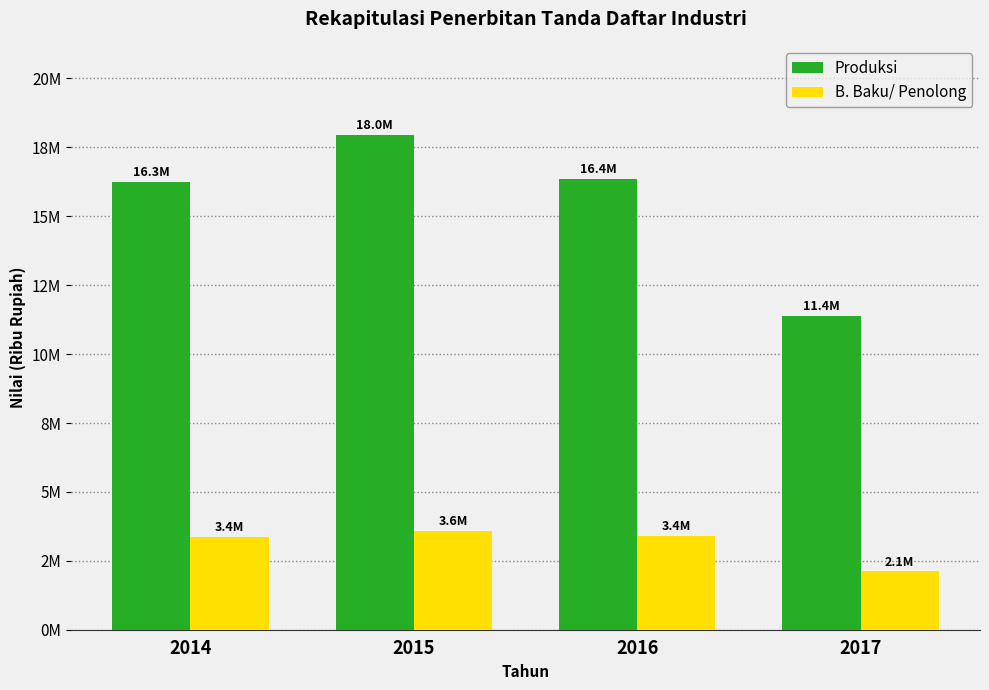

What are all the series names shown in the legend?

Produksi, B. Baku/ Penolong